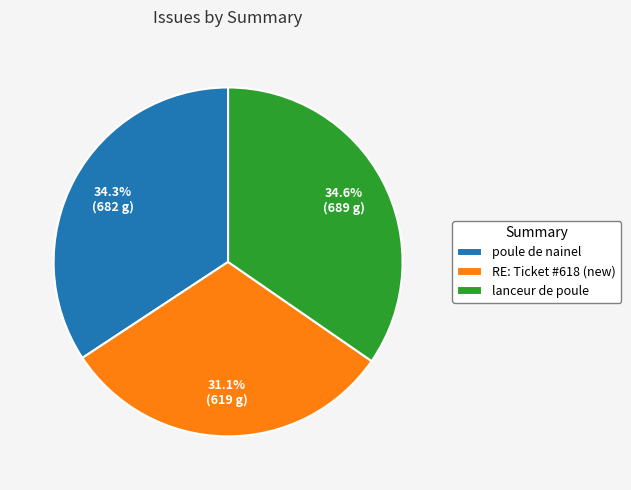

How many slices are in this pie chart?

3